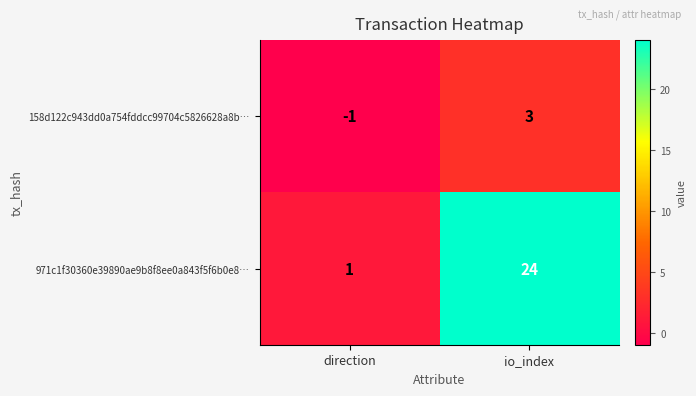

Is it true that 971c1f30360e39890ae9b8f8ee0a843f5f6b0e8… equals 1 at direction?

True